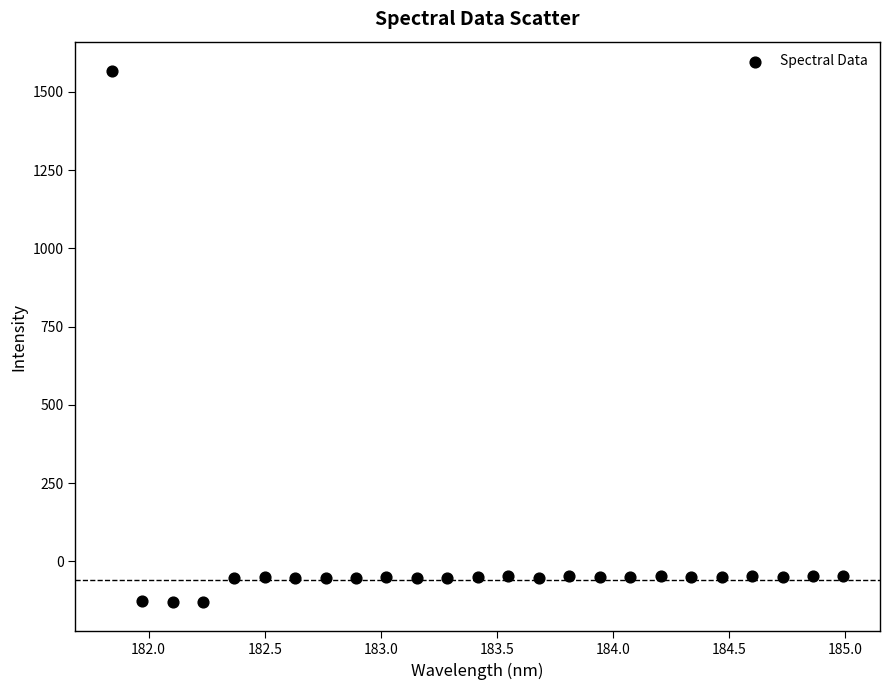

What is the range of Y values (max minus min)?

1697.2